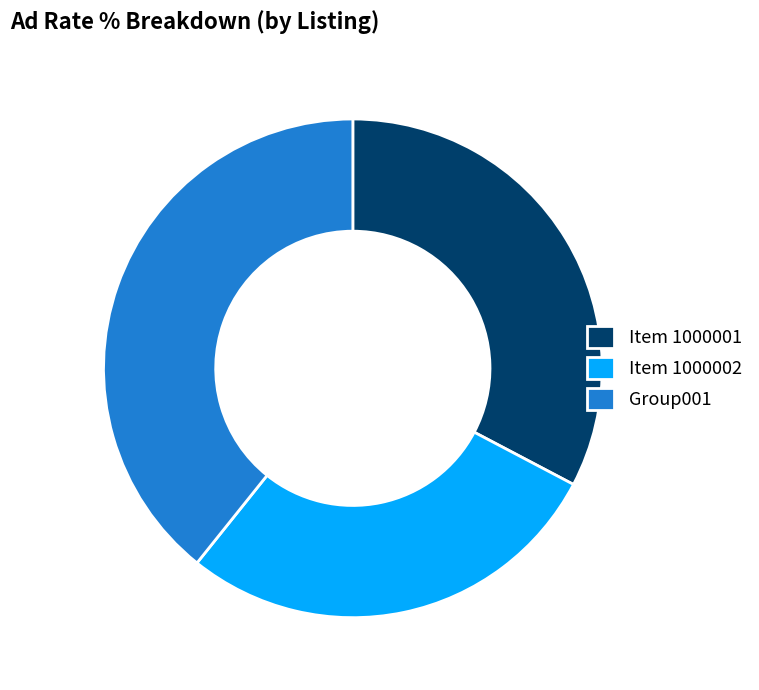

How many segments does this pie chart have?

3